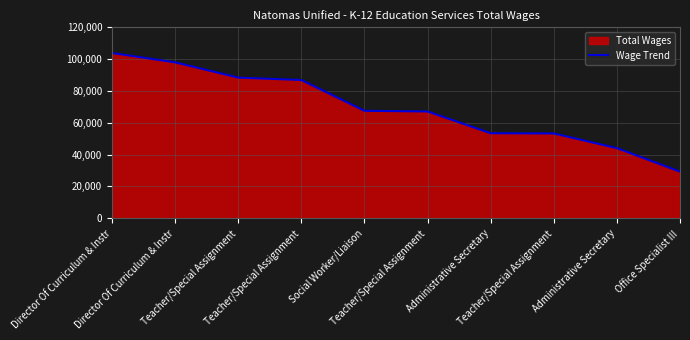

Which category has the lowest value across all series?

Office Specialist III